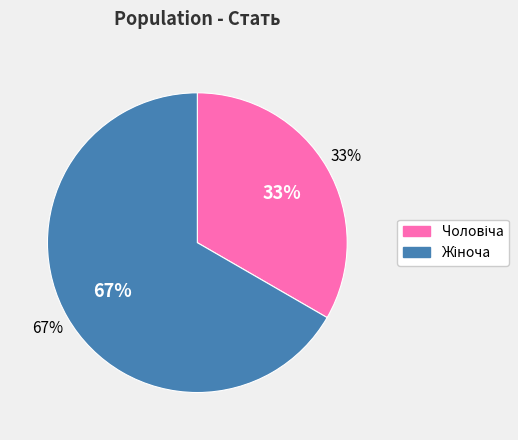

To the nearest percent, what portion does Жіноча represent?

67%